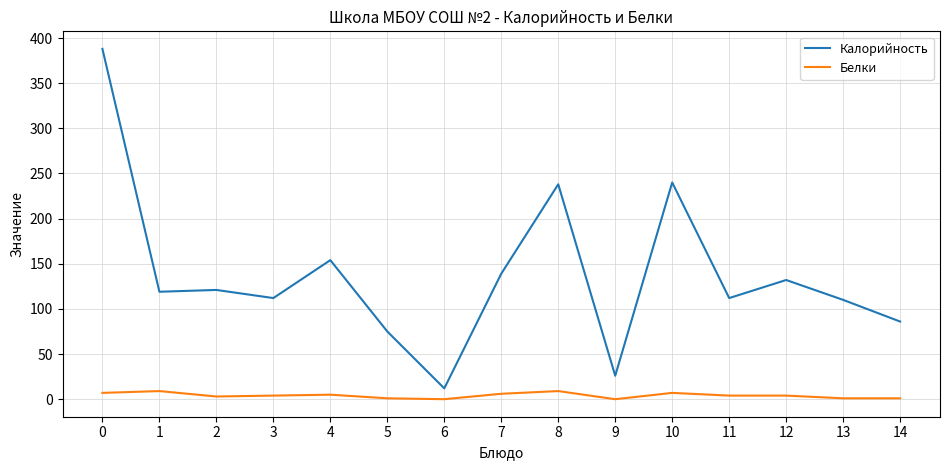

What is the maximum value shown in the chart?

388